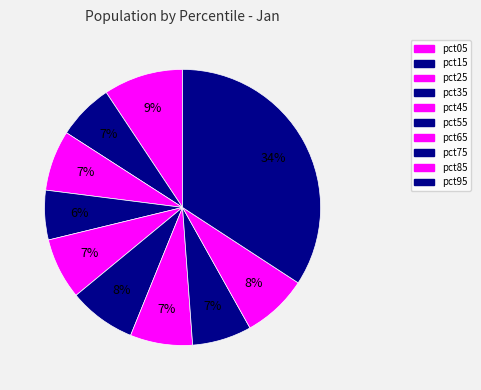

Rank the categories by value from lowest to highest.

pct35, pct15, pct75, pct25, pct45, pct65, pct85, pct55, pct05, pct95